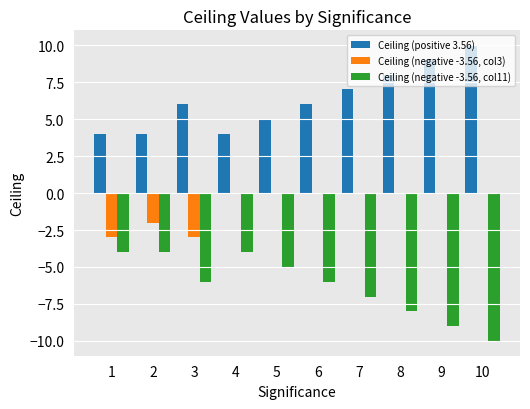

What is the total value across all series at 3?

-3